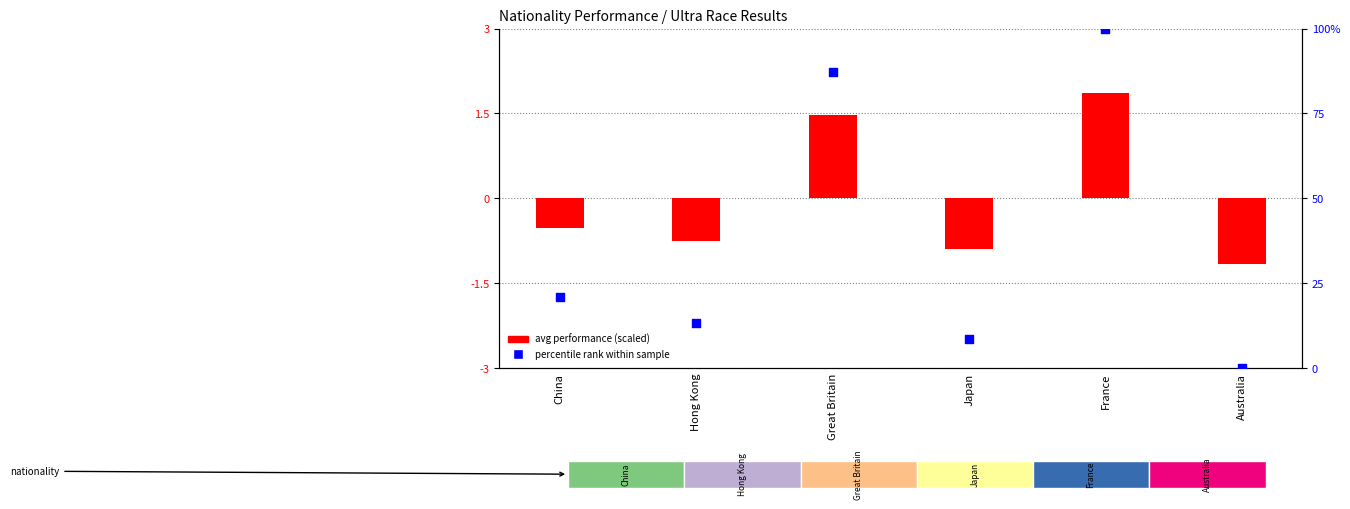

At which category is the sum across all series the highest?

France